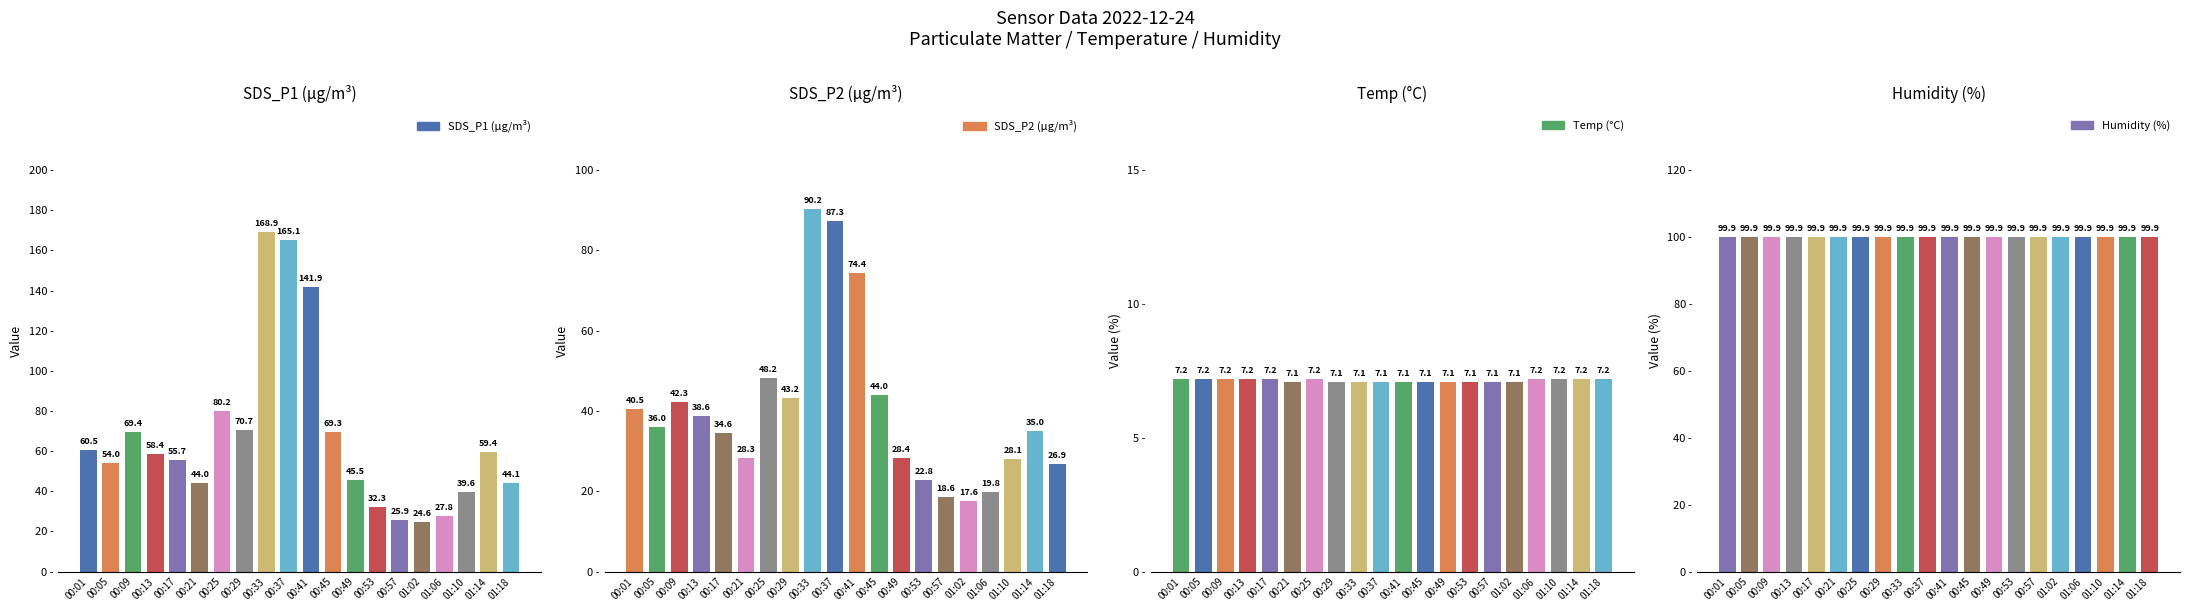

The value of SDS_P1 (µg/m³) at 01:18 is 44.1. True or false?

True